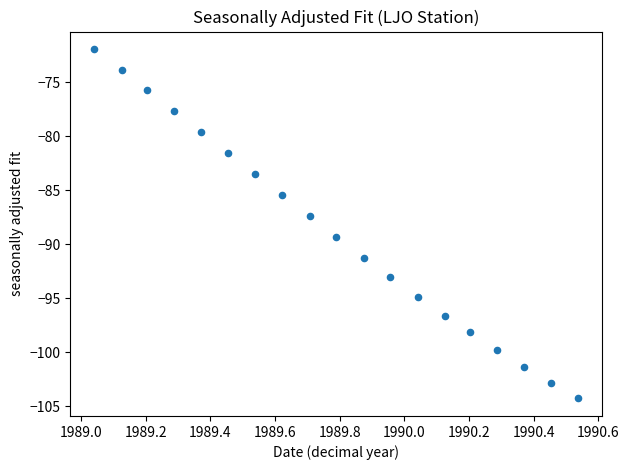

What Y value in the scatter plot is closest to -88?

-87.4